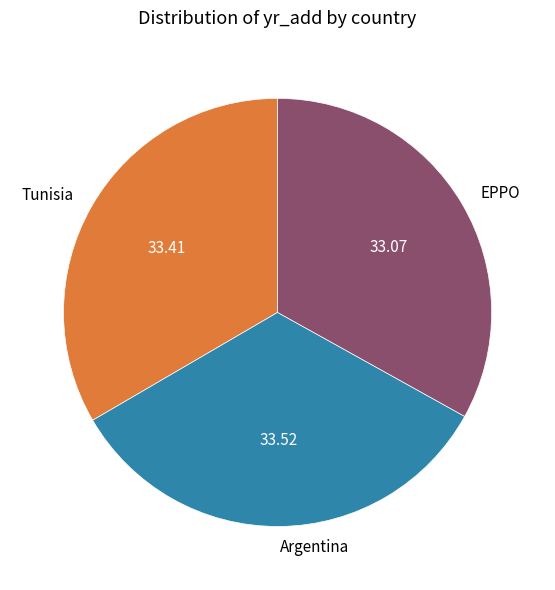

What is the ratio of the value at Argentina to the value at EPPO?

1.0